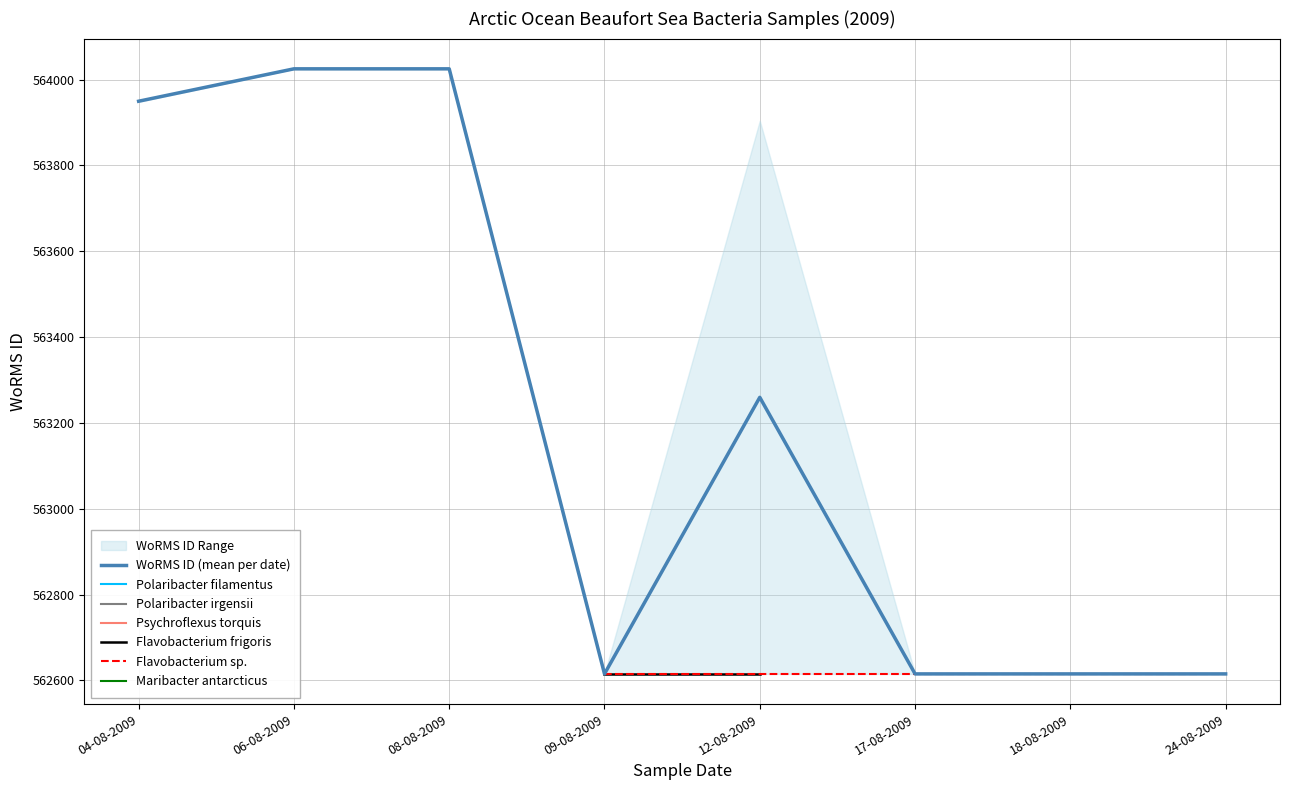

At which label is the value closest to 563320?

12-08-2009